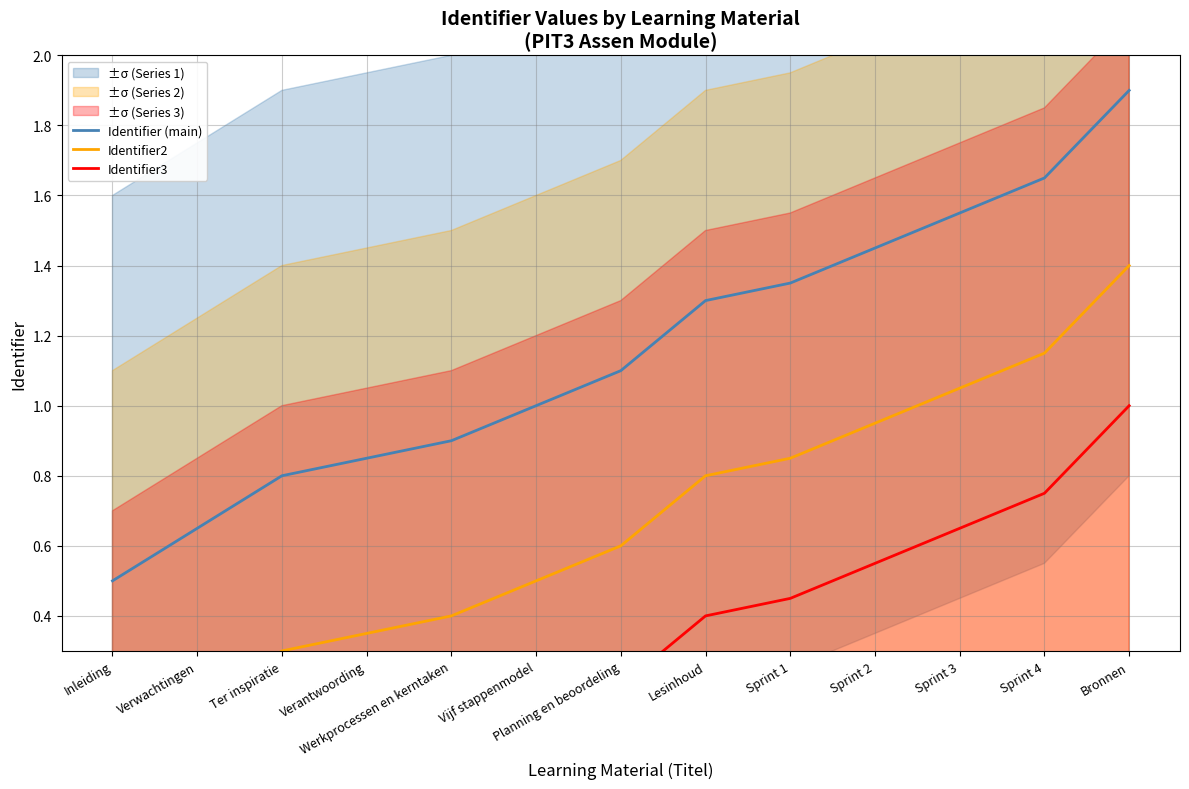

Which series changed the most between Verantwoording and Werkprocessen en kerntaken?

Identifier2